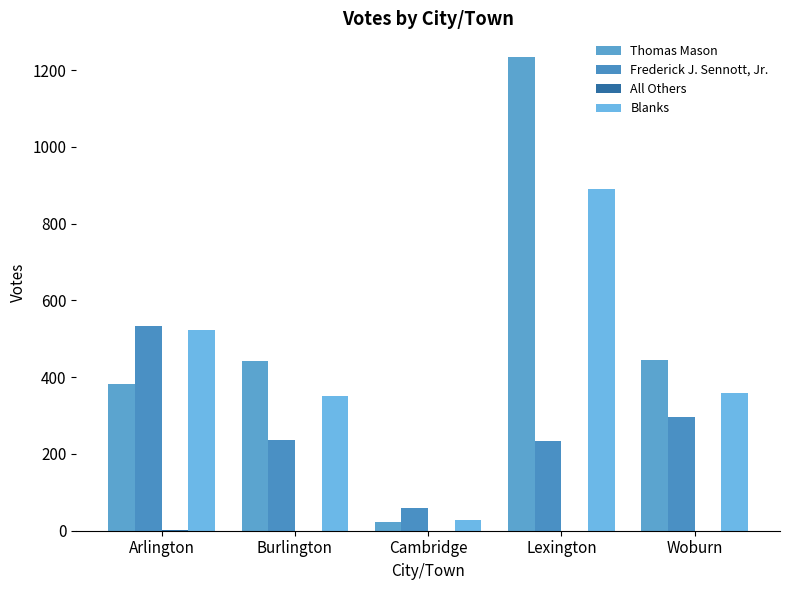

What is the total value across all series at Arlington?

1438